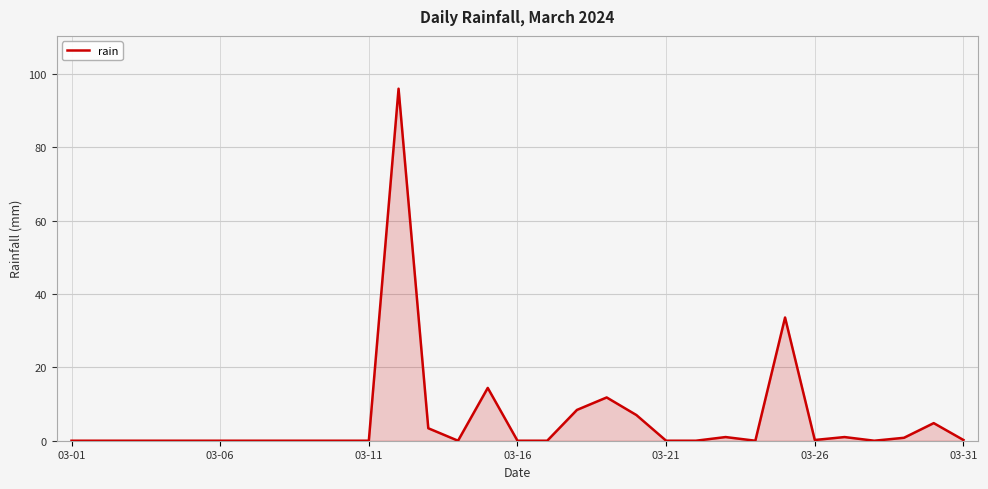

What is the difference between the maximum and minimum values?

96.0